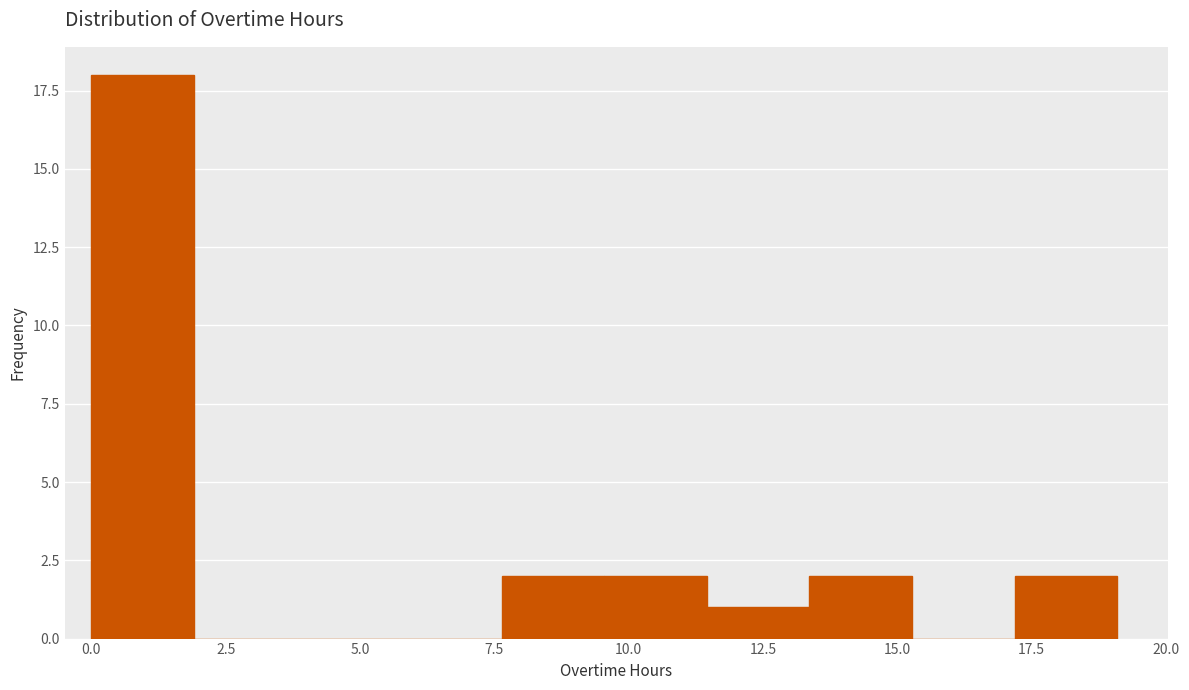

Read against the x-axis, roughly where is the centre of the tallest bar?

1.0